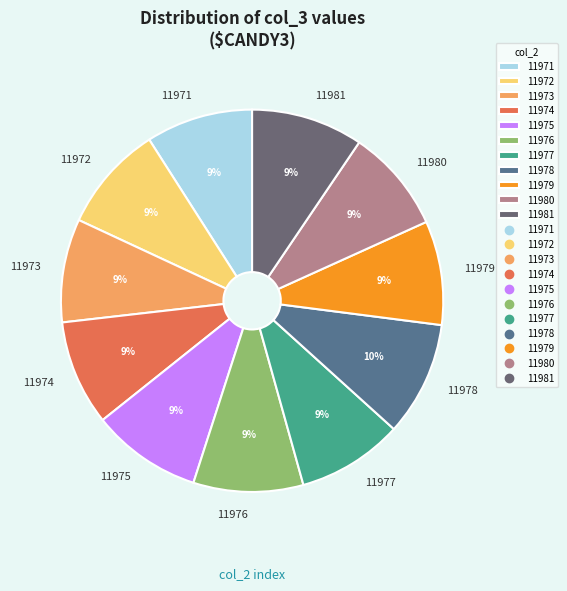

Is the sum of 11974 and 11975 greater than half?

No